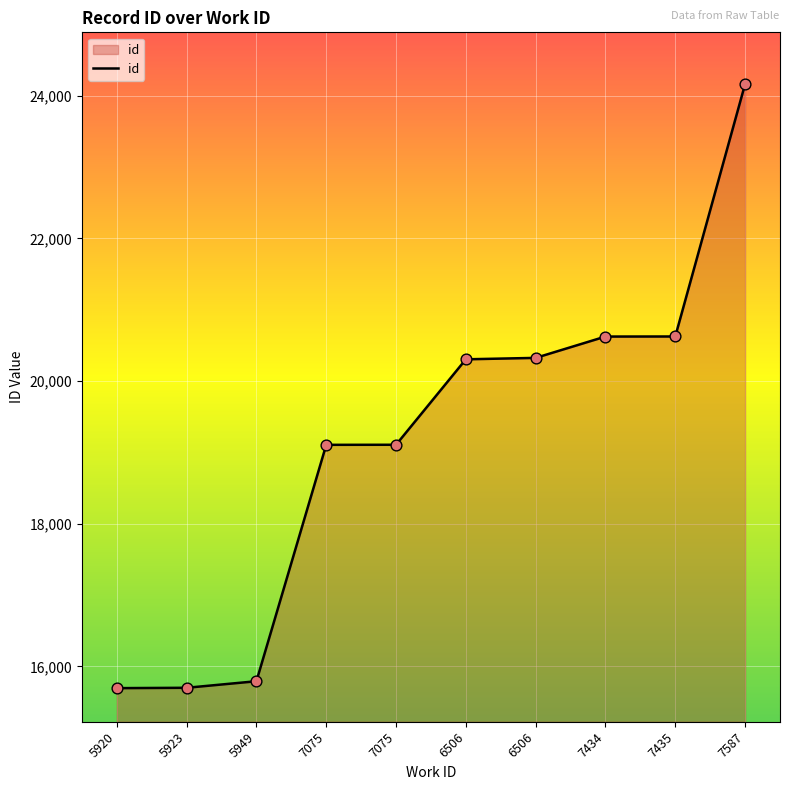

What is the change in value from 7075 to 6506?

+1198